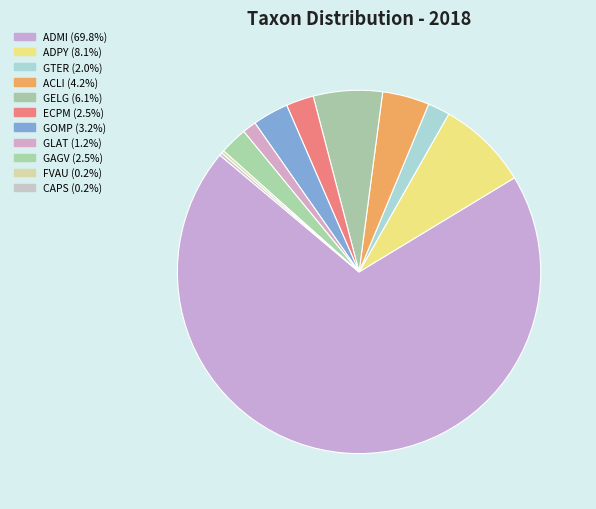

Count the number of slices in the pie.

11